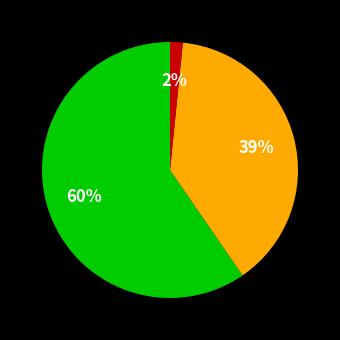

To the nearest percent, what is the average slice percentage?

33%